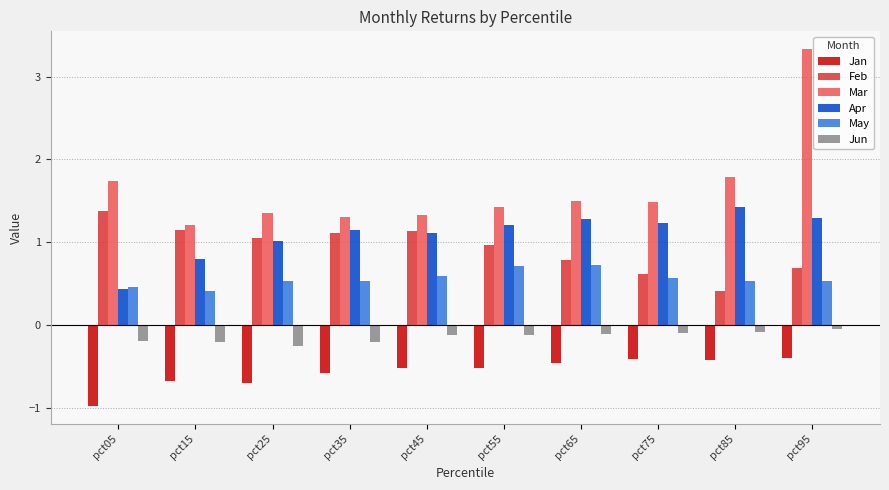

What is the maximum value shown in the chart?

3.3